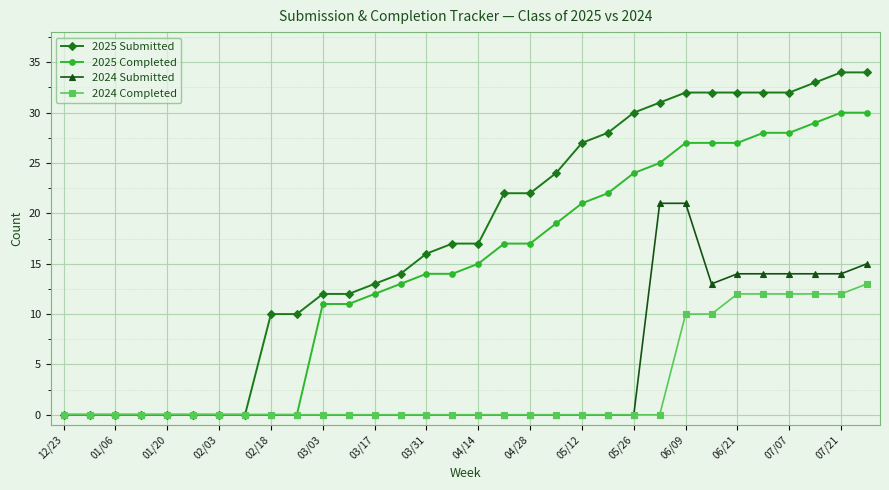

Which series has the largest total across all categories?

2025 Submitted